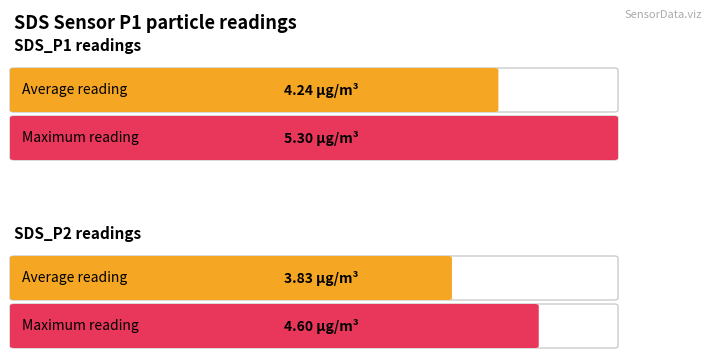

How many distinct data groups are displayed?

2